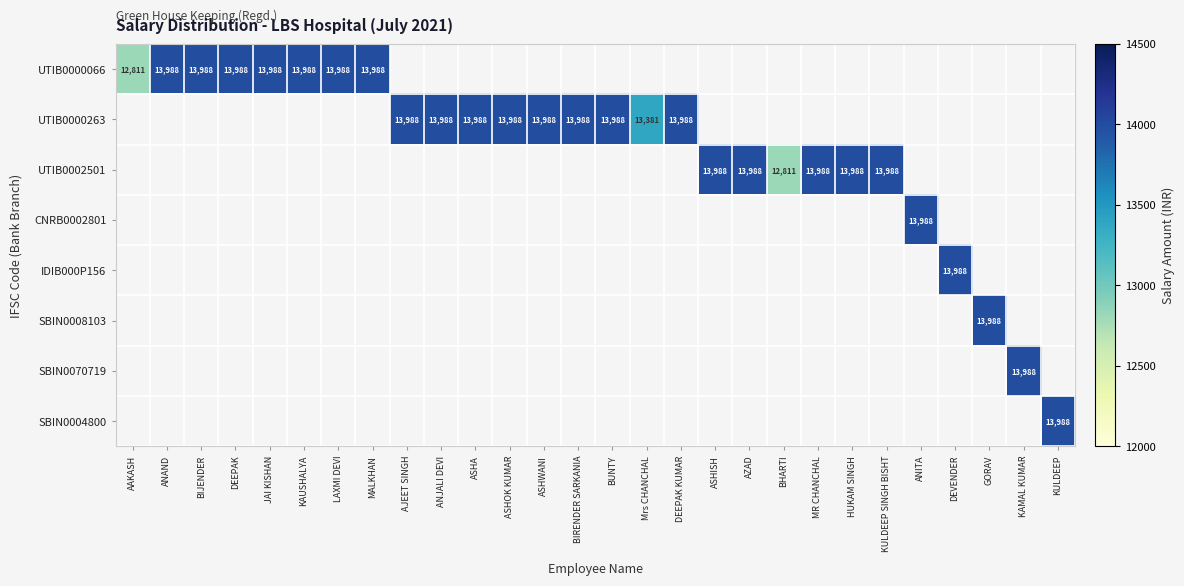

At how many categories does at least one series exceed 13518?

25